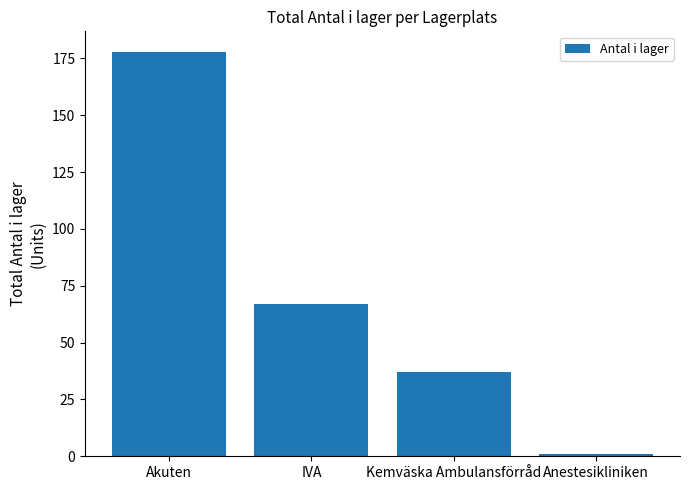

What is the label of the 3rd bar from the left?

Kemväska Ambulansförråd